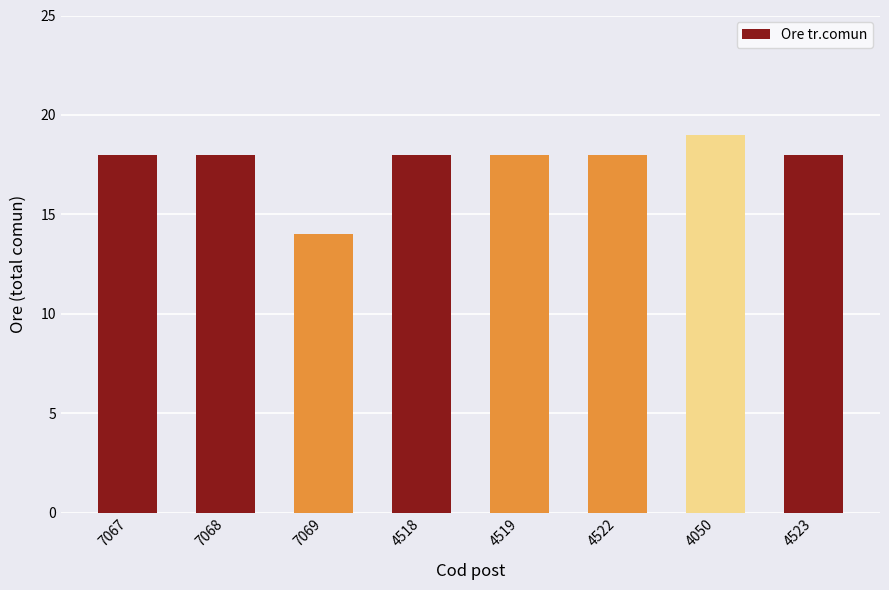

The chart shows a value of 25 at 7067. True or false?

False